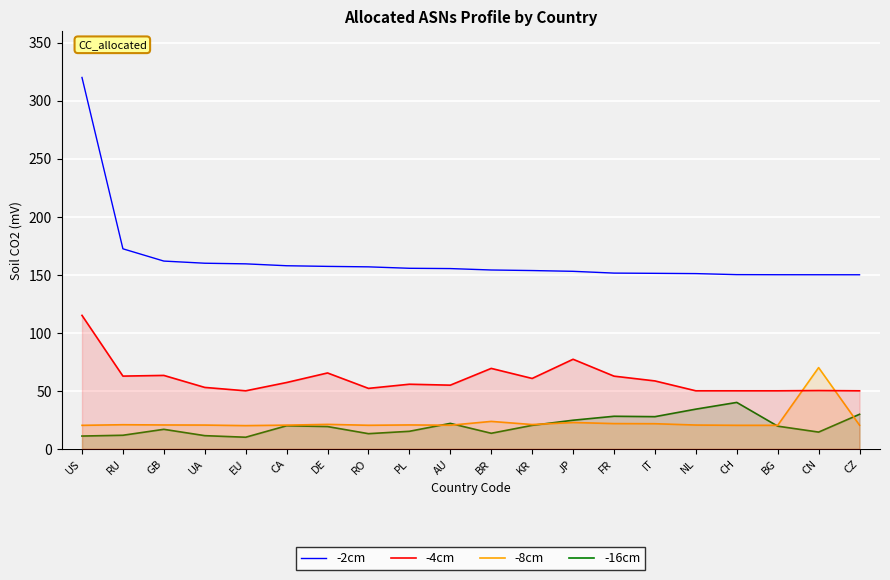

Which label corresponds to the largest value in the chart?

US